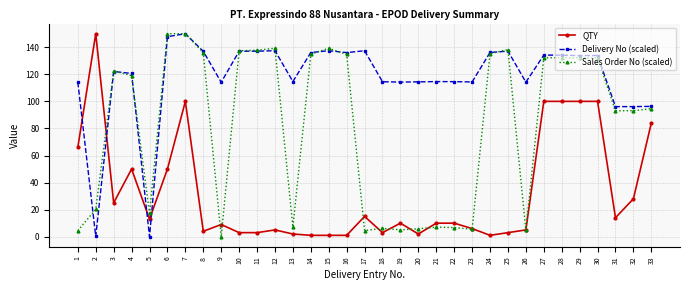

How many times do QTY and Delivery No (scaled) cross each other?

4